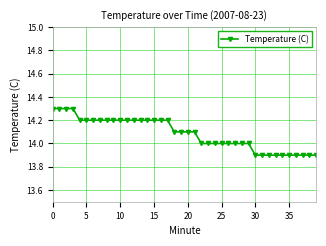

What is the average value?

14.1